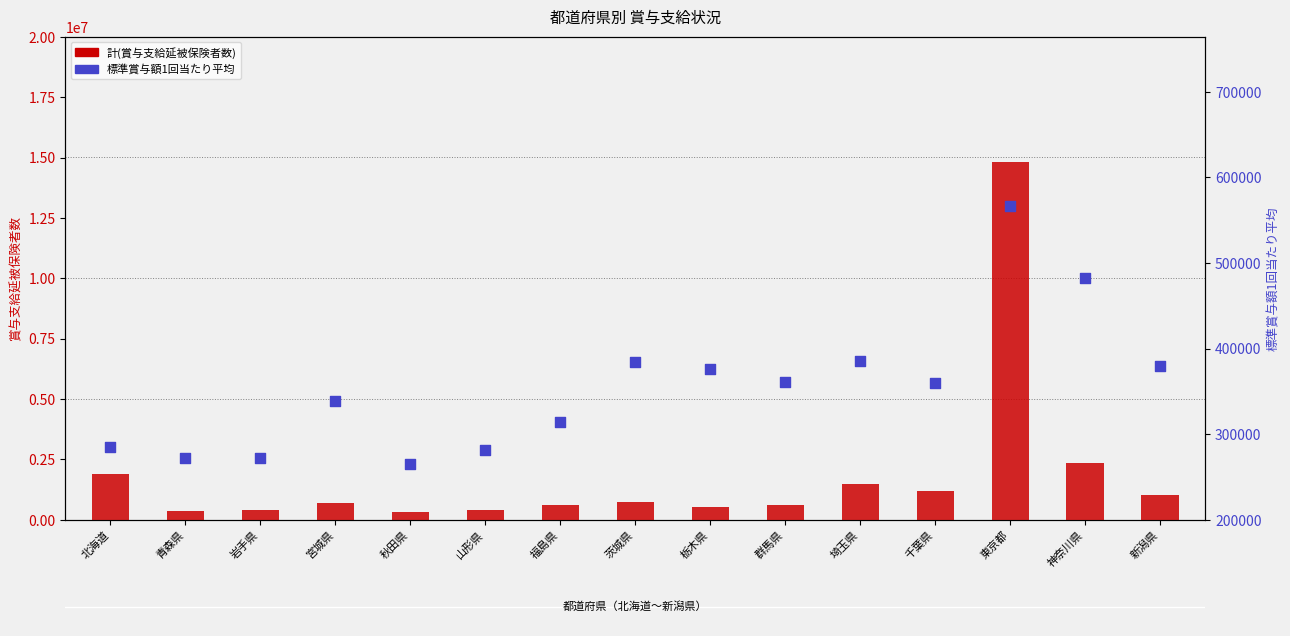

At which category is the sum across all series the highest?

東京都